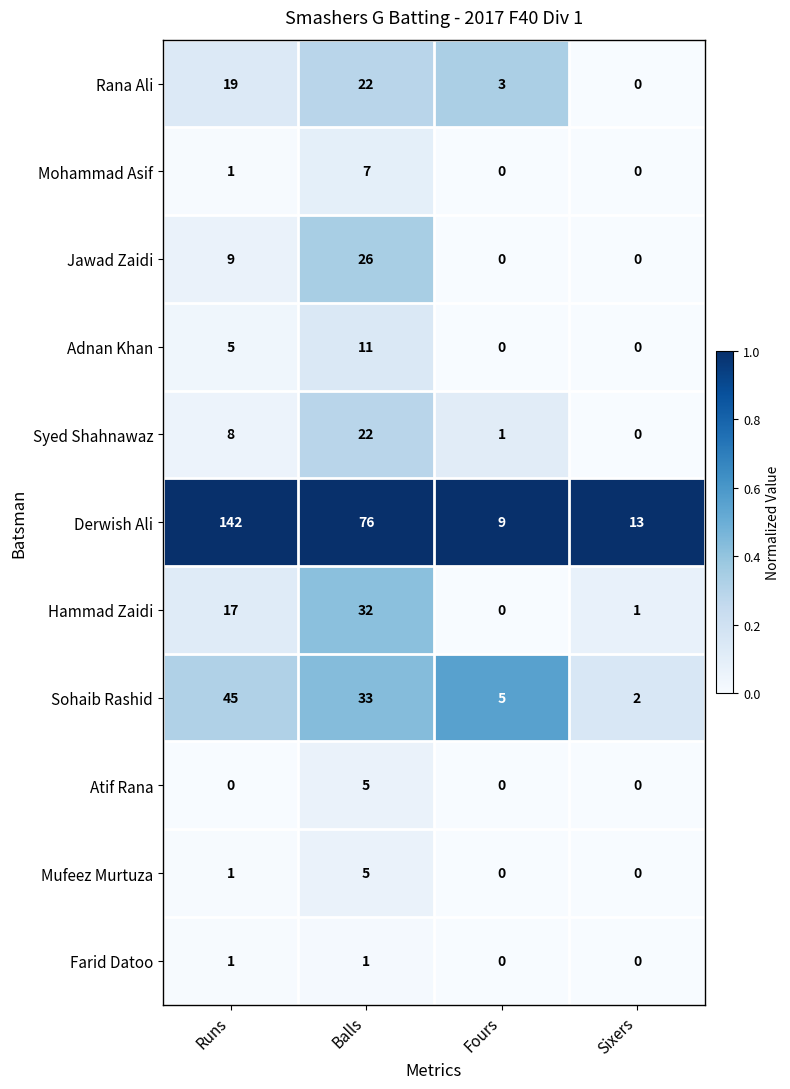

Which category has the highest value in the Syed Shahnawaz series?

Balls